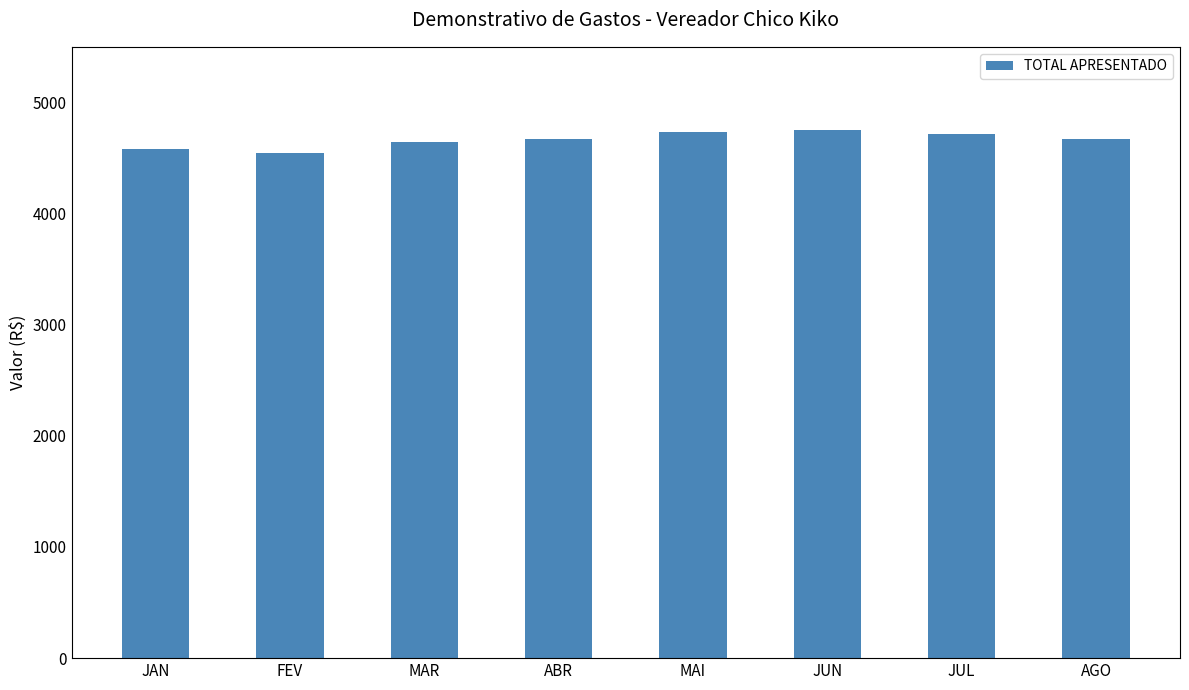

True or false: the data shows 4642.0 at MAR.

True